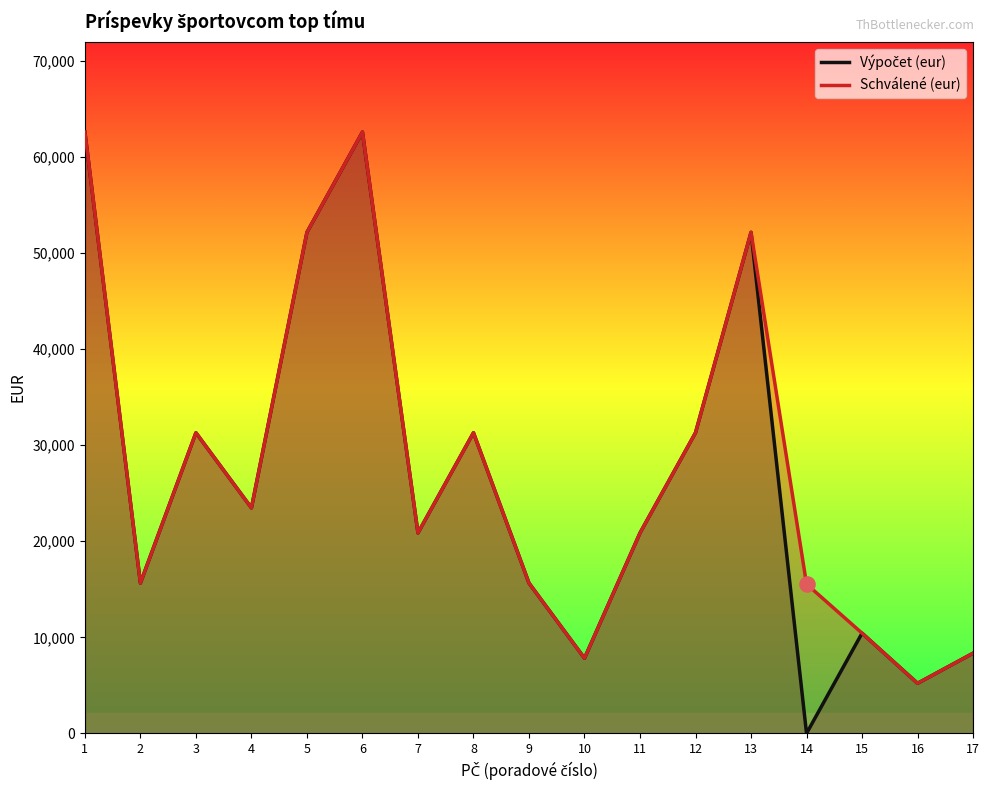

Which series has the largest total across all categories?

Schválené (eur)